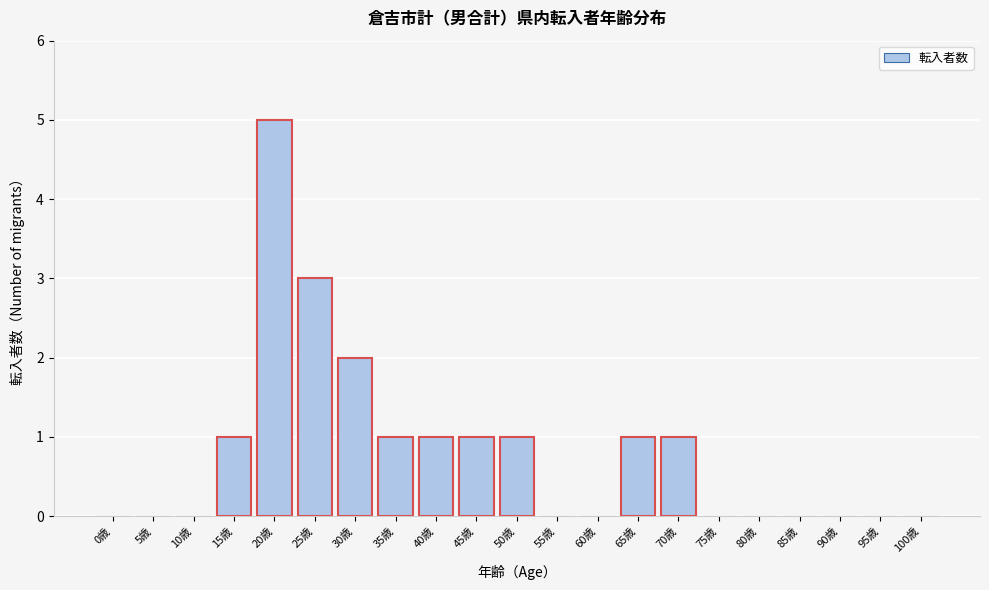

Reading left to right, transcribe all the data shown in this chart.

0歳=0	5歳=0	10歳=0	15歳=1	20歳=5	25歳=3	30歳=2	35歳=1	40歳=1	45歳=1	50歳=1	55歳=0	60歳=0	65歳=1	70歳=1	75歳=0	80歳=0	85歳=0	90歳=0	95歳=0	100歳=0